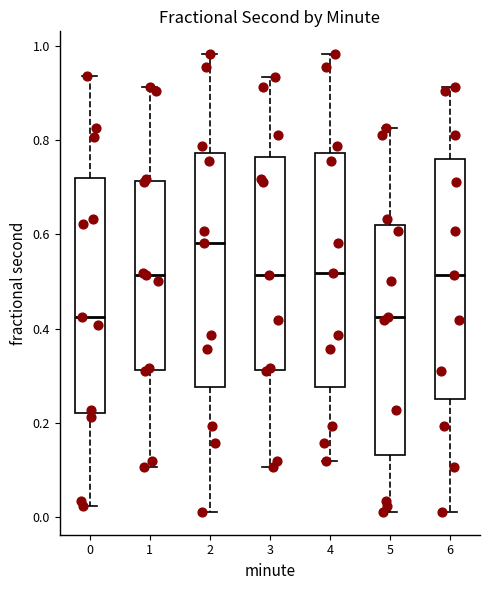

Reading left to right, transcribe this box plot: for each box, give where its median line is, the range the box spans, and where its two whiskers end, as read against the y-axis. The values are not printed on the chart, so give them approximately, as read against the axis.

0: median 0.42, box 0.22 to 0.72, whiskers 0.02 to 0.94
1: median 0.52, box 0.32 to 0.72, whiskers 0.10 to 0.92
2: median 0.58, box 0.28 to 0.78, whiskers 0.02 to 0.98
3: median 0.52, box 0.32 to 0.76, whiskers 0.10 to 0.94
4: median 0.52, box 0.28 to 0.78, whiskers 0.12 to 0.98
5: median 0.42, box 0.14 to 0.62, whiskers 0.02 to 0.82
6: median 0.52, box 0.26 to 0.76, whiskers 0.02 to 0.92